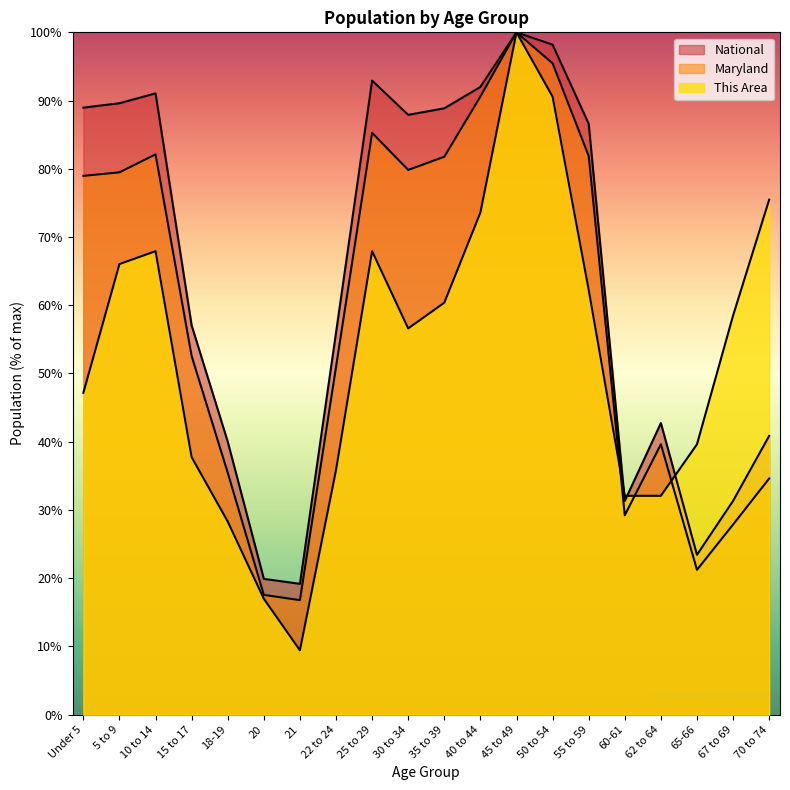

Which series has the largest total across all categories?

National